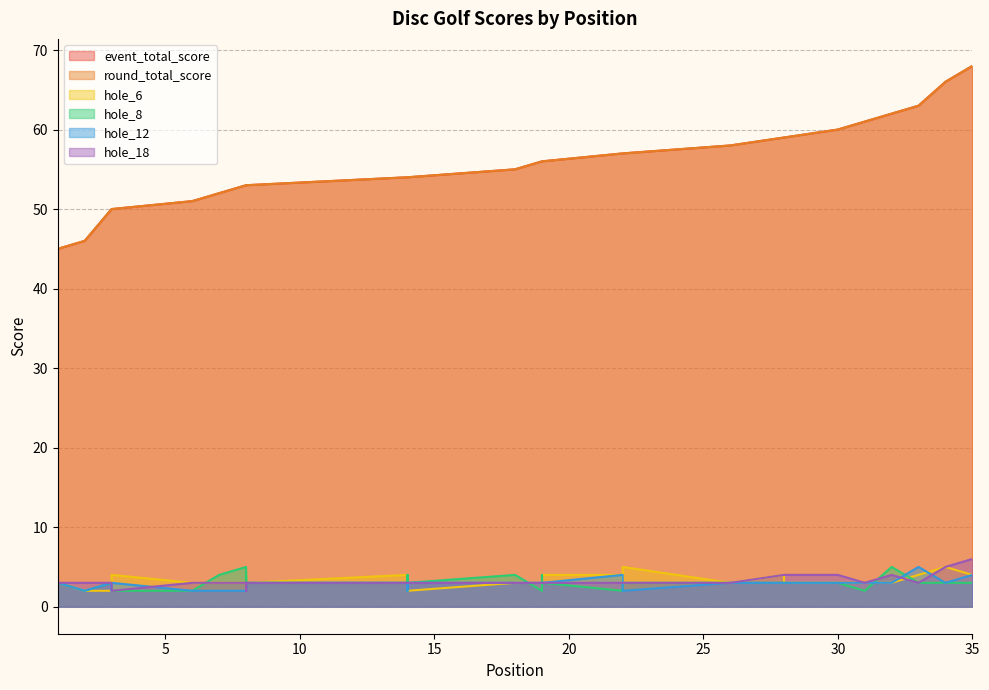

True or false: hole_18 and hole_8 intersect in this chart.

True